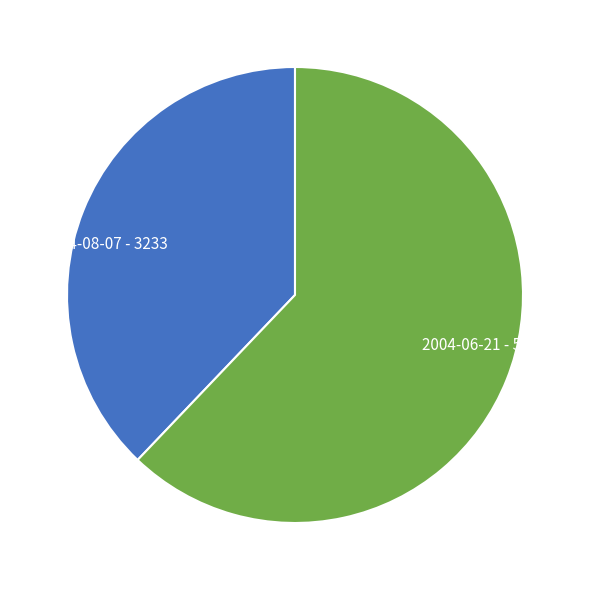

What is the largest slice in the pie chart?

2004-06-21